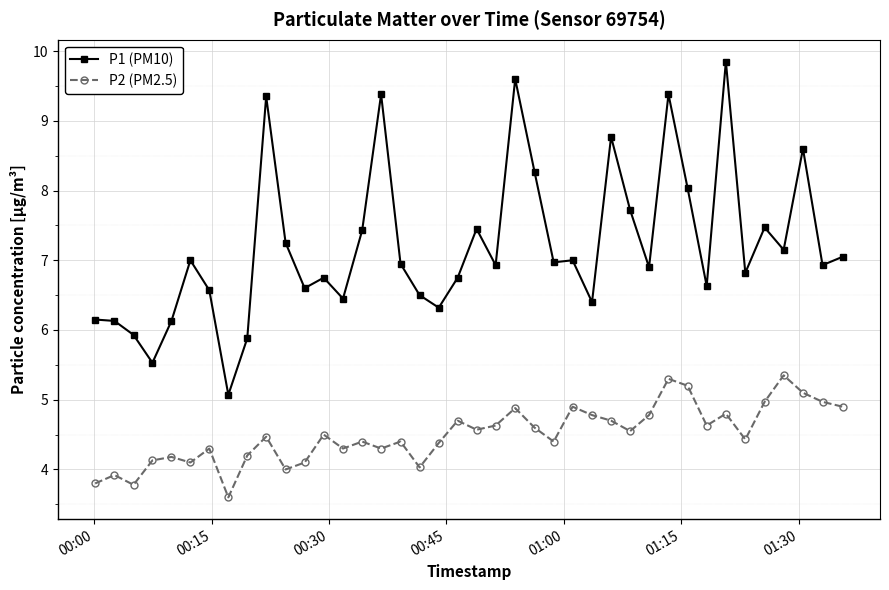

What is the sum of all P2 (PM2.5) values?

180.0